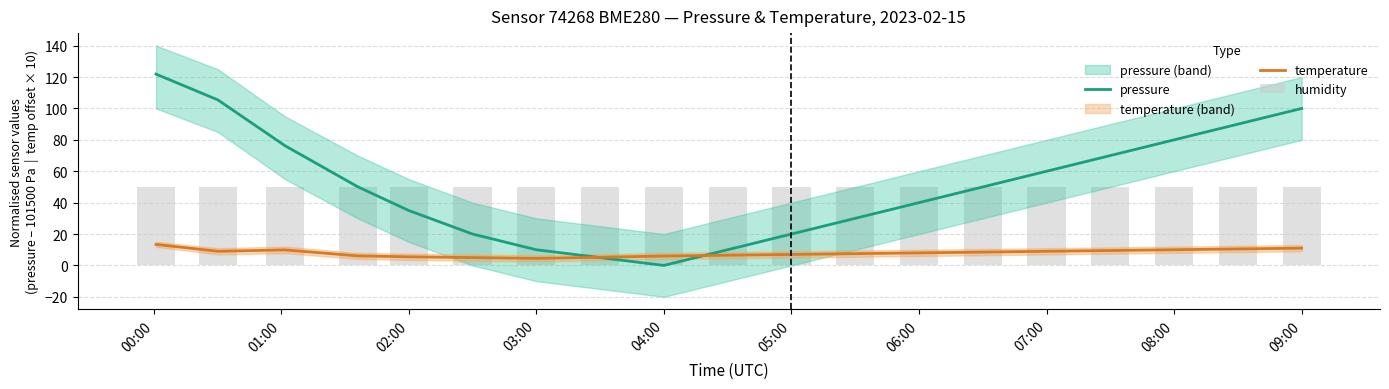

Is the value of temperature at 05:00 greater than the value of pressure at 07:00?

No